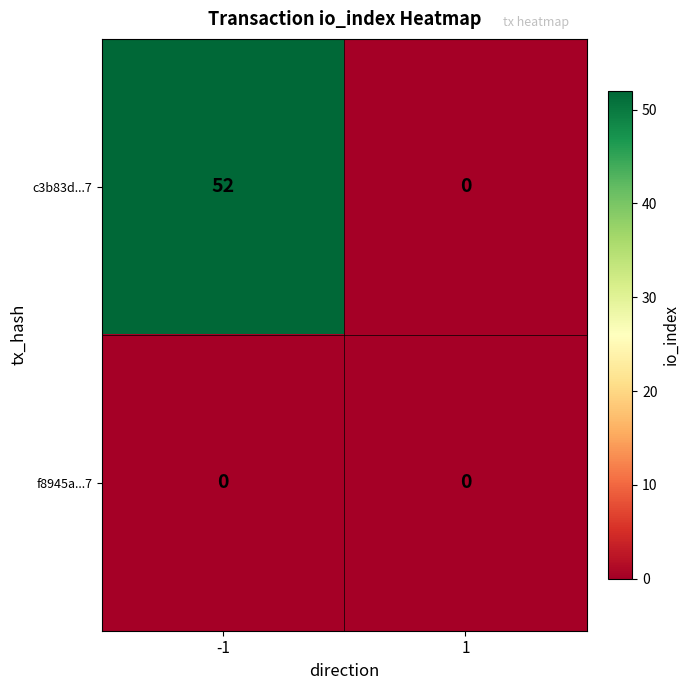

The value of c3b83d...7 at 1 is -19. True or false?

False